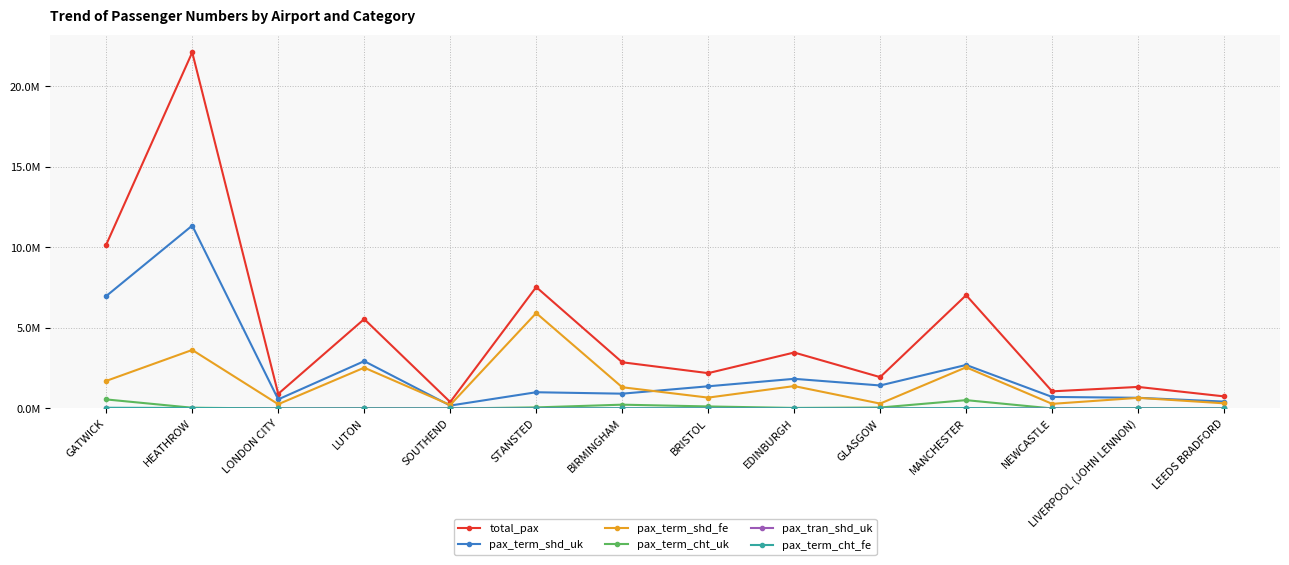

What is the value of the pax_term_shd_fe point at the 5th from the left?

217483